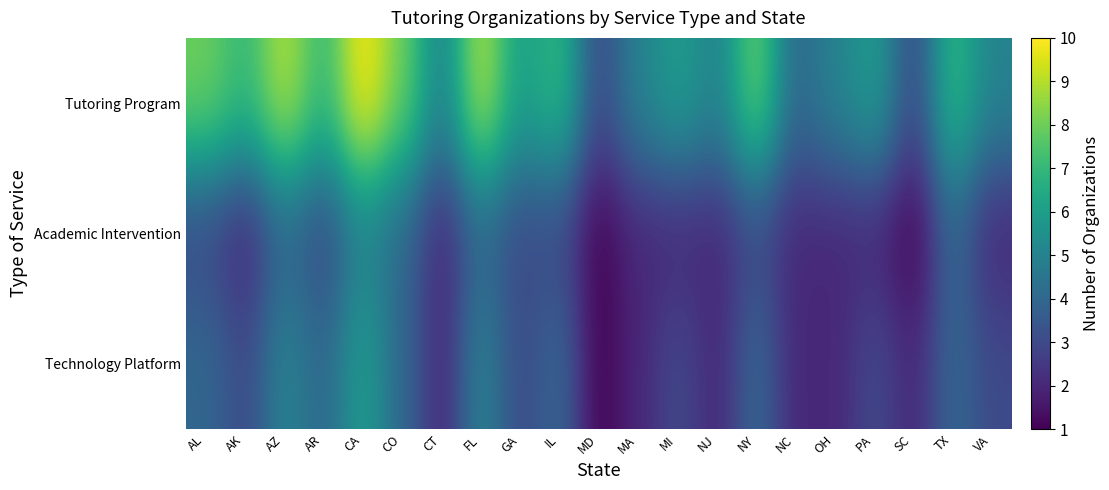

What is the total value across all series at MA?

9